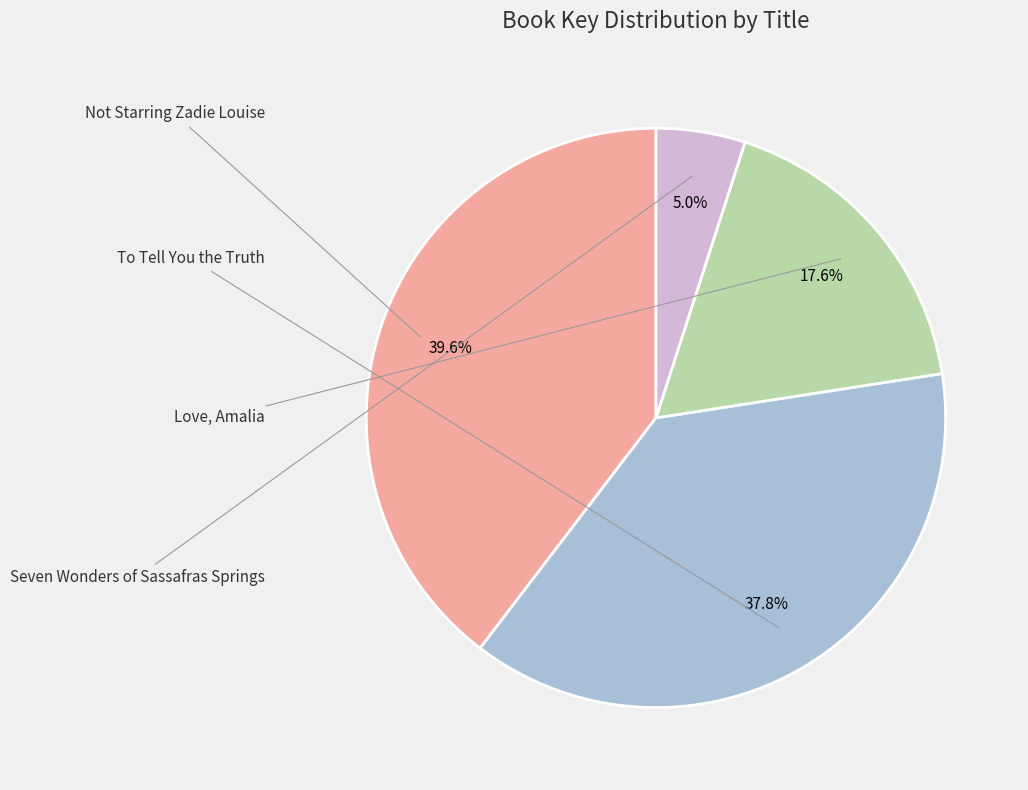

What percentage is the To Tell You the Truth slice, to the nearest percent?

38%